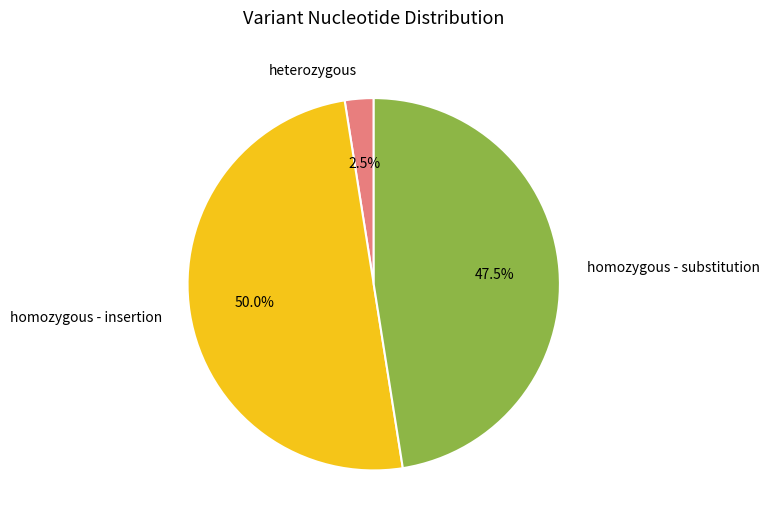

What is the total percentage of homozygous - insertion and homozygous - substitution?

97.5%